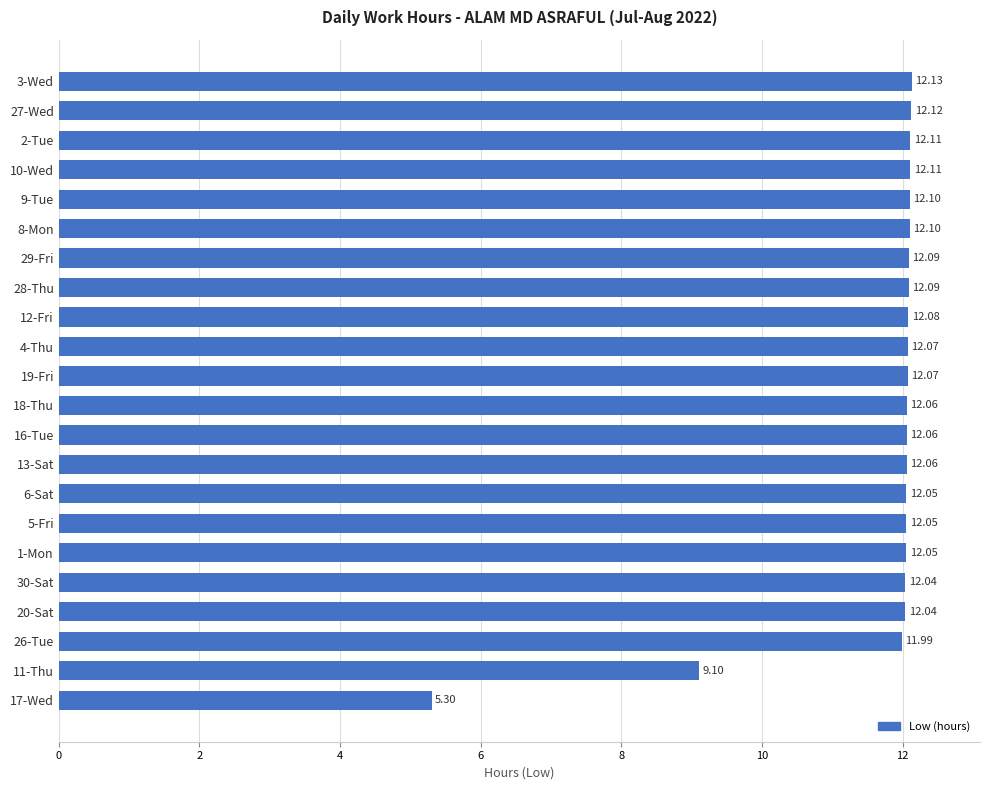

Between 1-Mon and 10-Wed, which is larger?

10-Wed